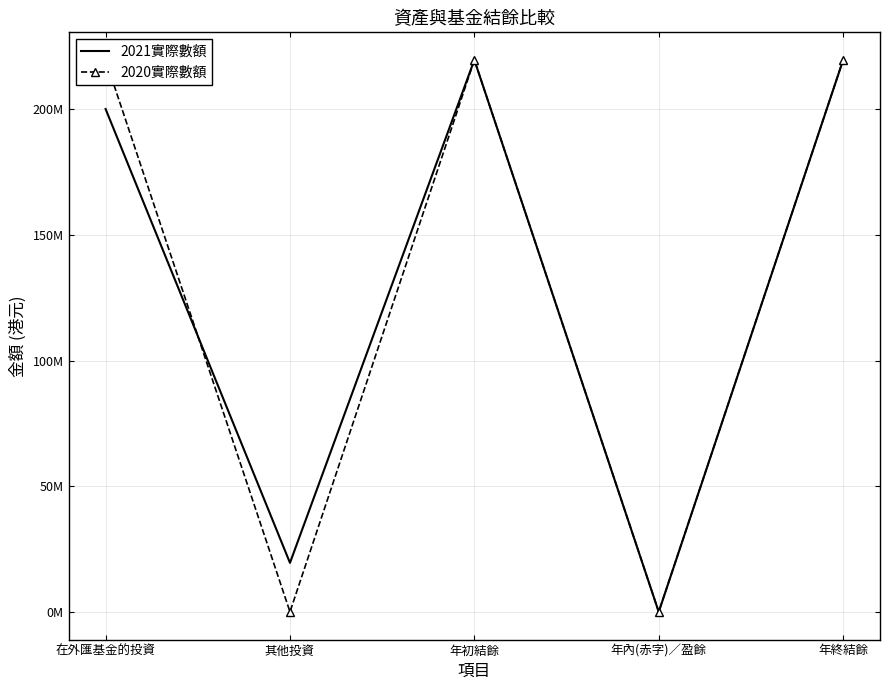

The 2021實際數額 series shows 45421138 at 在外匯基金的投資. True or false?

False